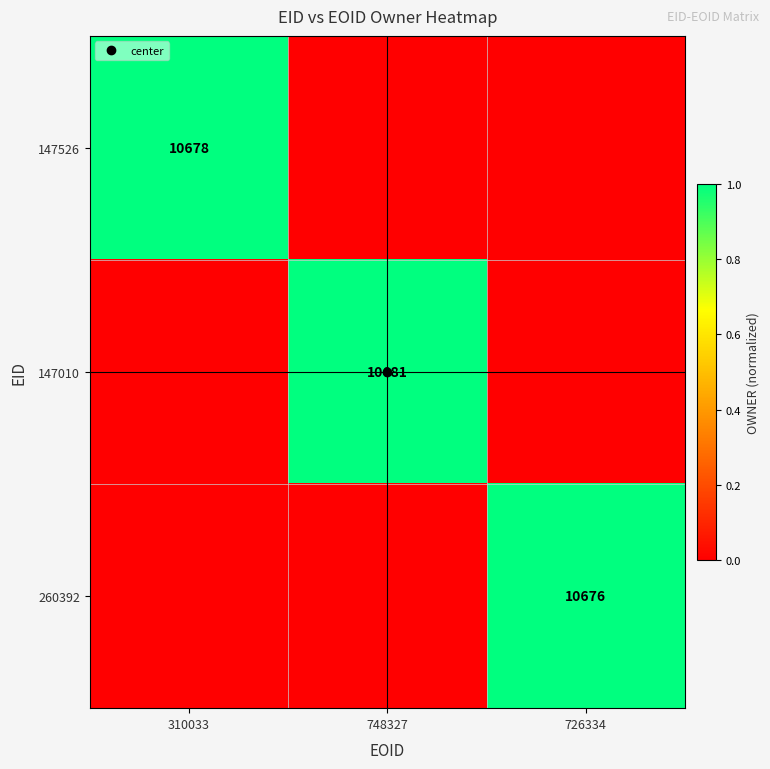

How many positive values does the 260392 series have?

1